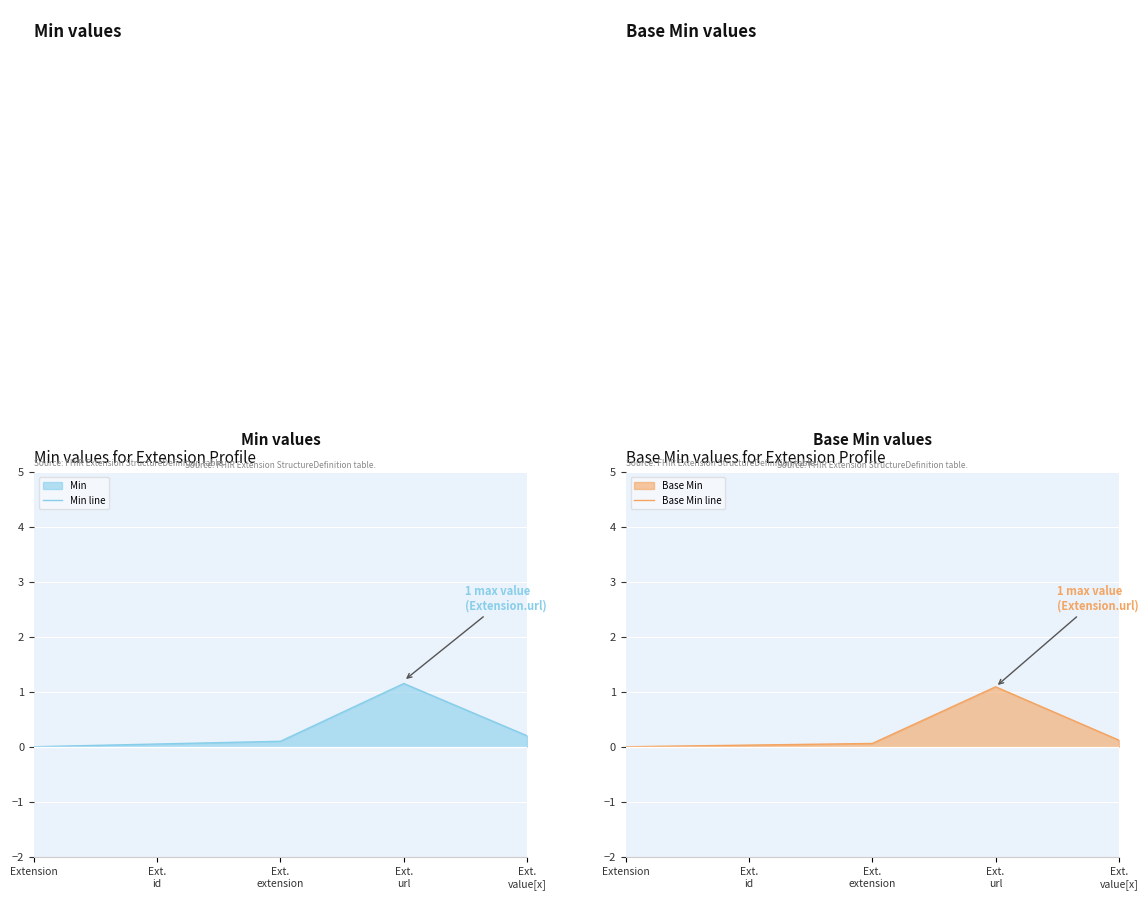

True or false: Base Min line and Min line cross at least once.

False